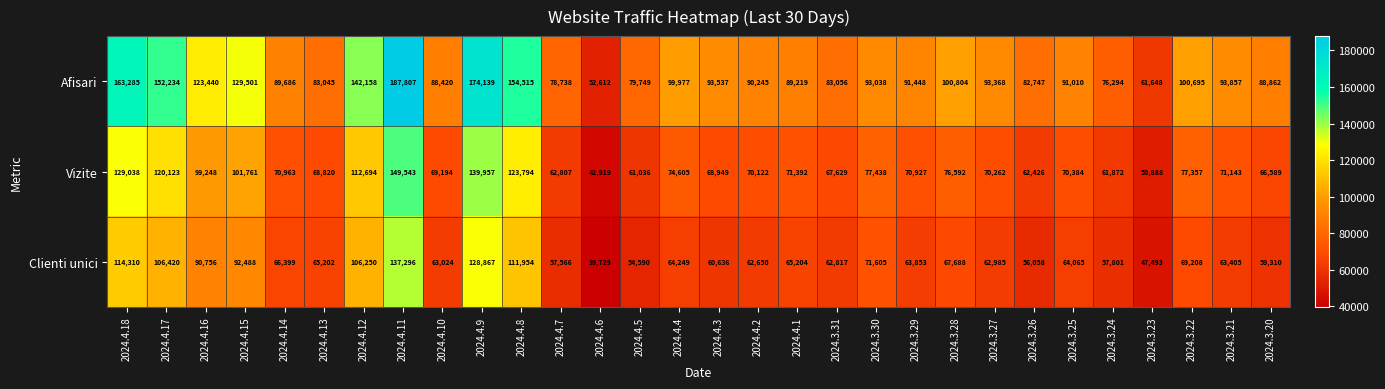

What is the minimum value shown in the chart?

39729